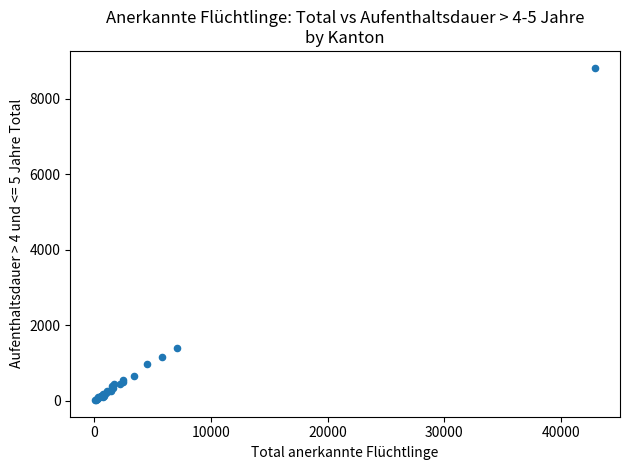

What Y value in the scatter plot is closest to 4419?

1387